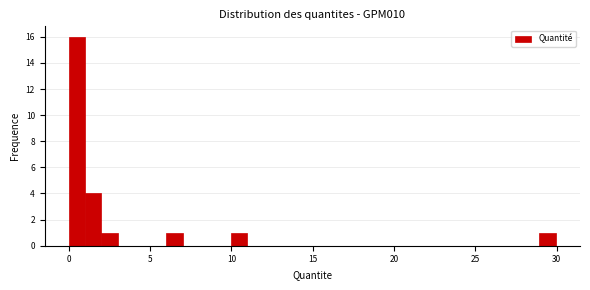

Around what value on the x-axis is the tallest bar? Give the approximate position of its centre, as read against the axis.

0.5